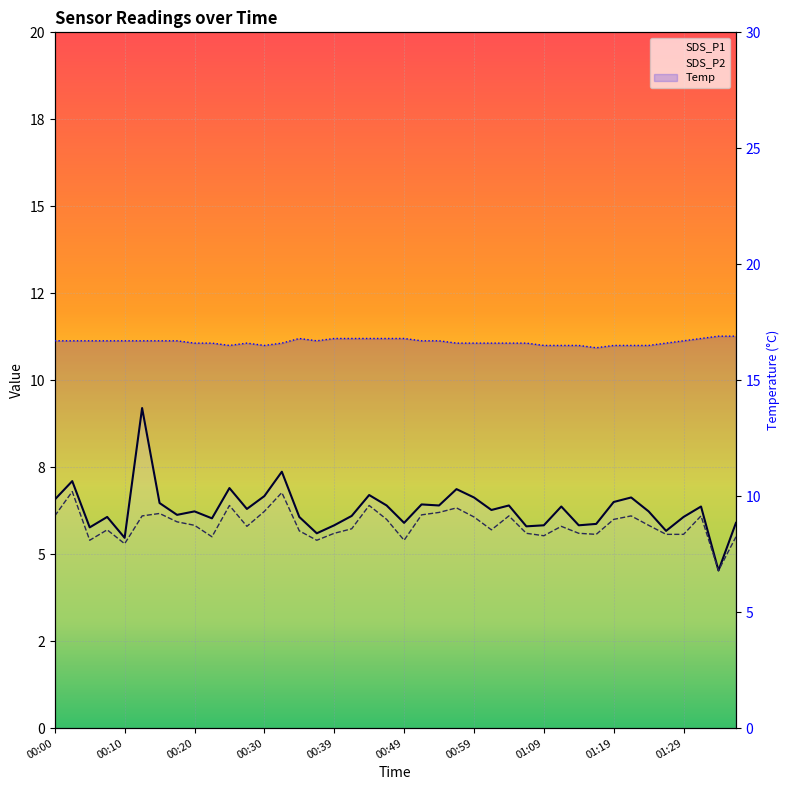

What is the lowest value of the Temp series?

16.4